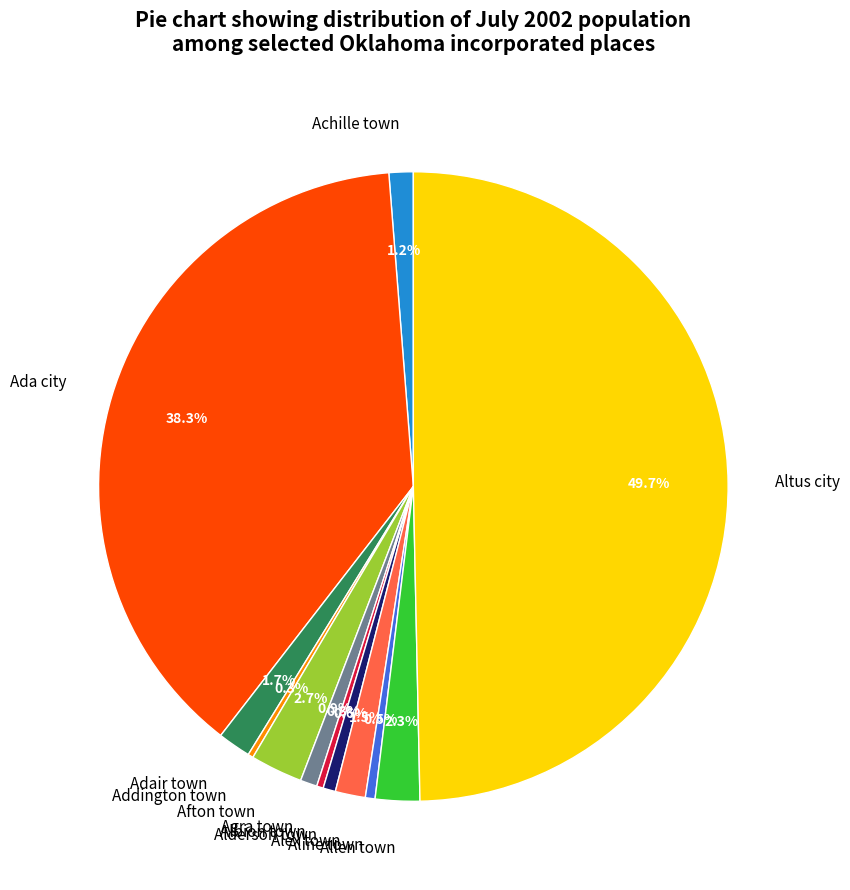

Which category has the biggest portion of the pie?

Altus city